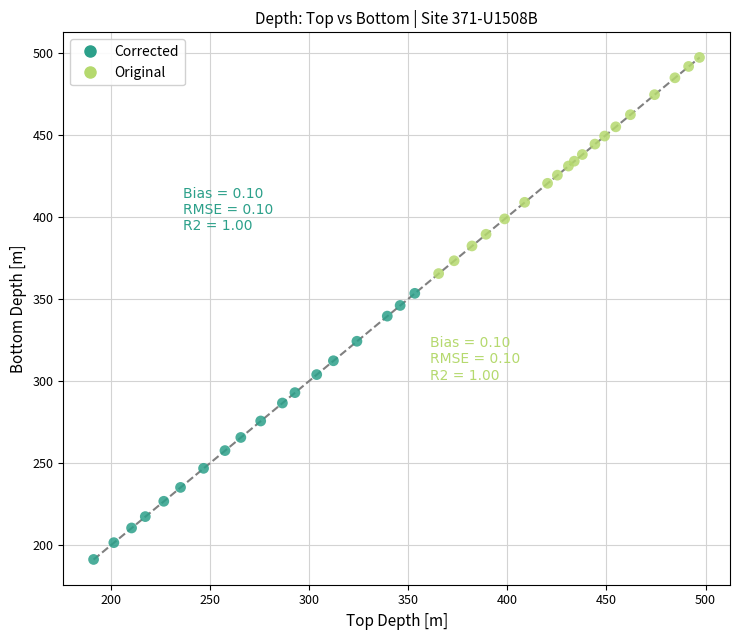

Which series reaches the maximum Y coordinate?

Original